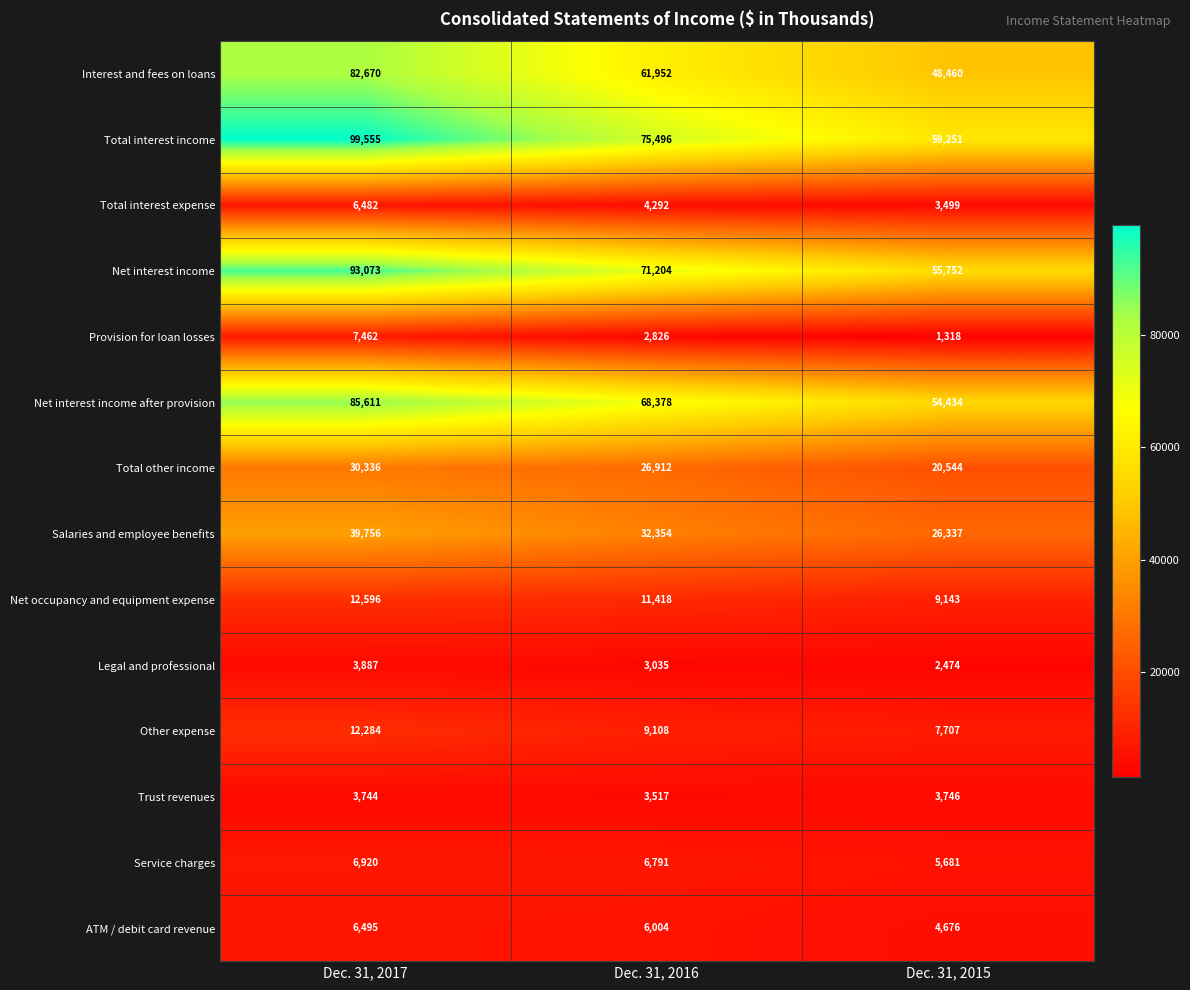

How many data points does each series have?

3